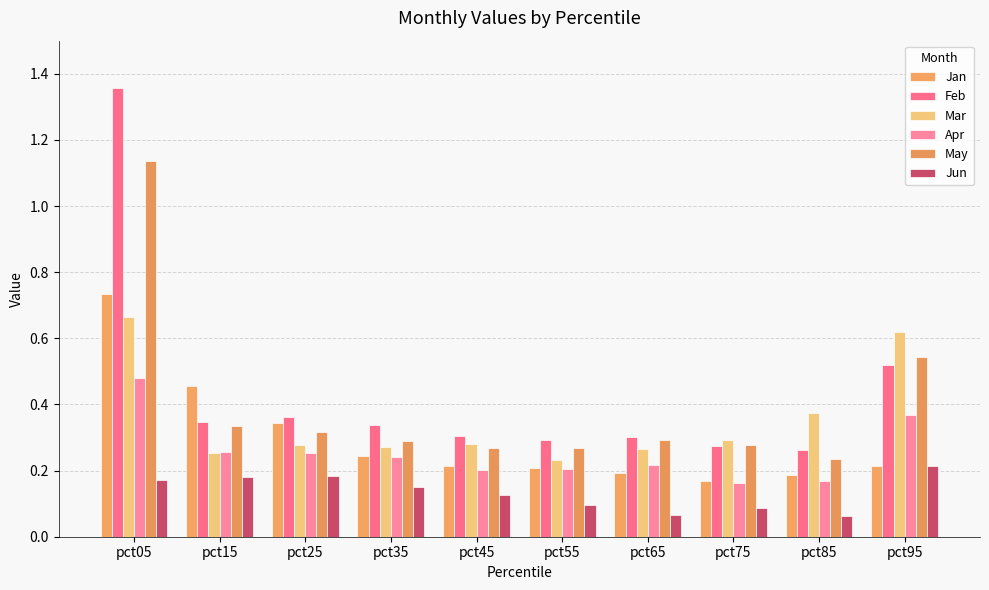

True or false: Mar has a value of 0.5 at pct45.

False